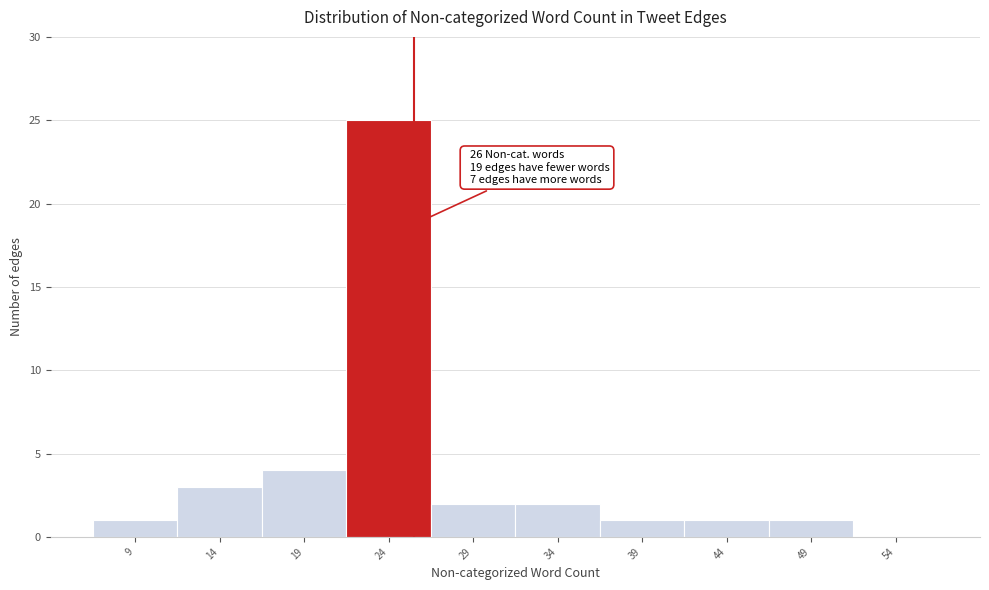

Which range on the x-axis has the tallest bar?

22 to 27